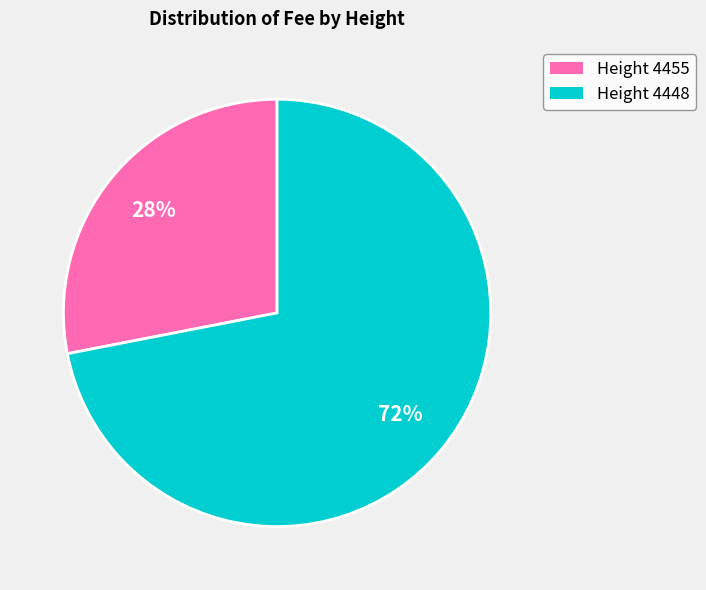

What is the largest slice in the pie chart?

Height 4448